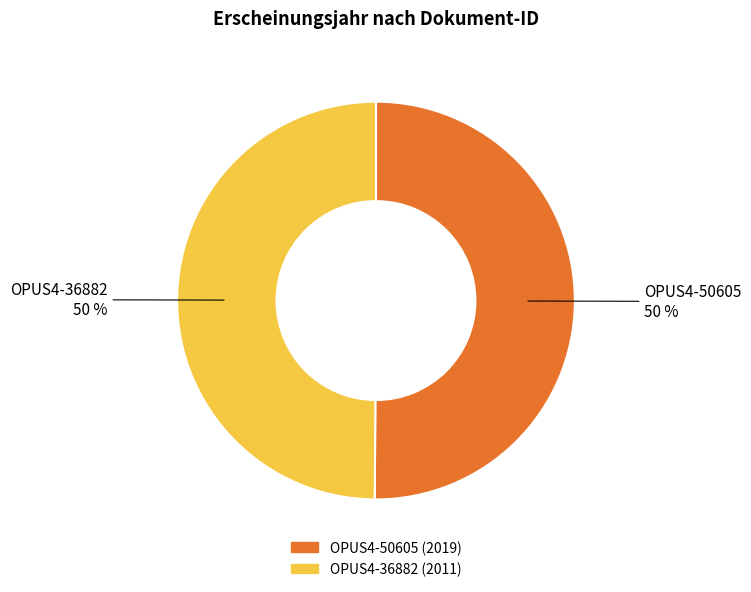

To the nearest percent, what portion does OPUS4-36882 represent?

50%